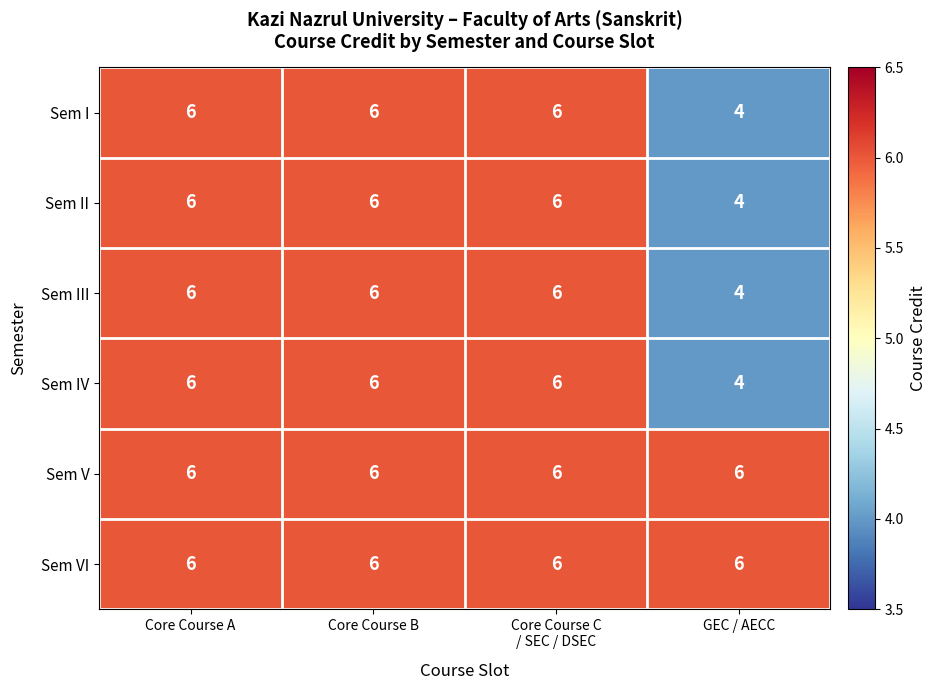

What is the sum of all Sem V values?

24